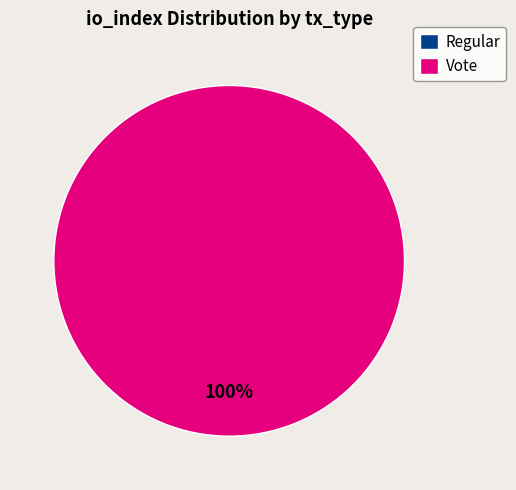

To the nearest percent, what percentage of the pie is Vote?

100%